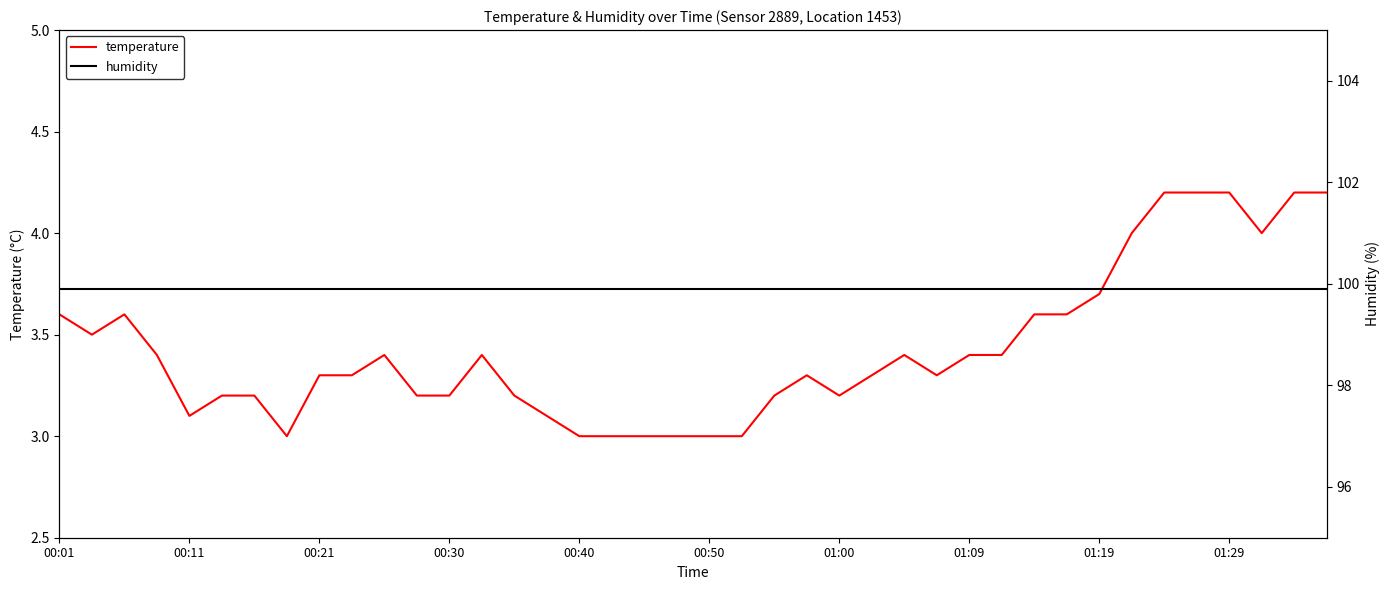

Read the temperature value at 31.

3.6